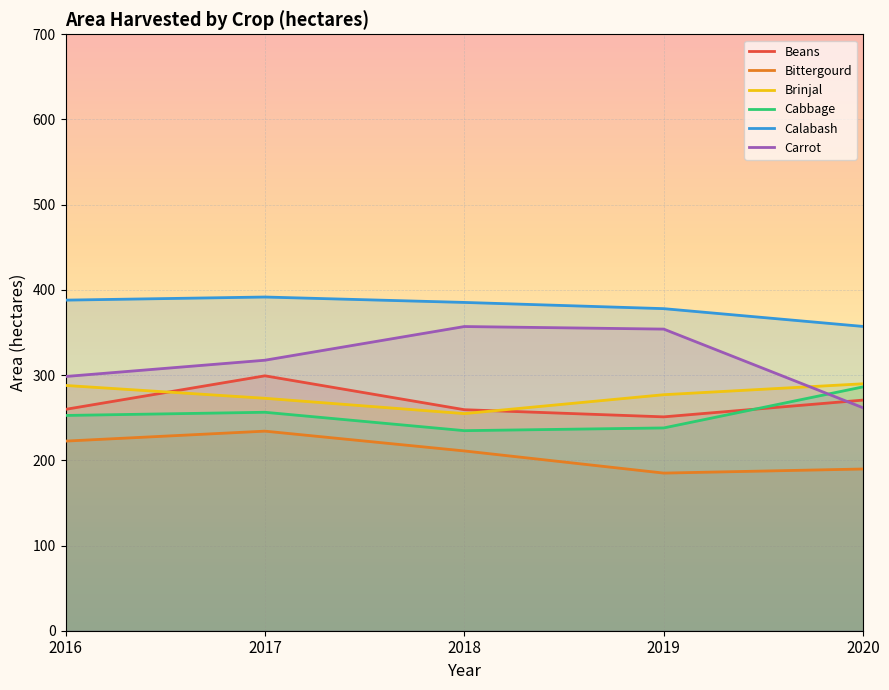

After their last crossing, which series has the higher values: Cabbage or Carrot?

Cabbage